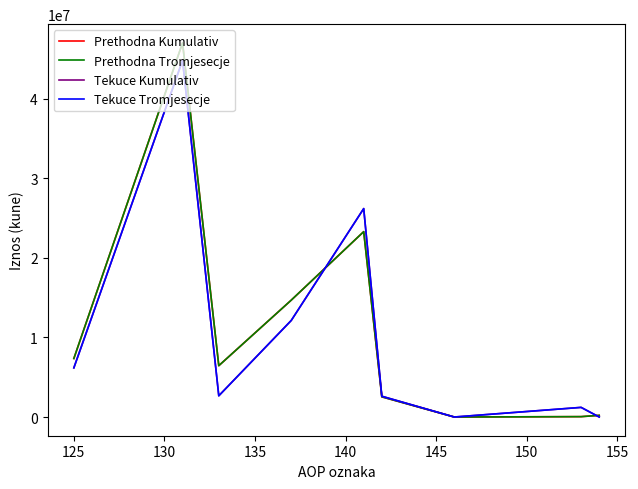

List the series in order of their peak value, lowest first.

Tekuce Kumulativ, Tekuce Tromjesecje, Prethodna Kumulativ, Prethodna Tromjesecje